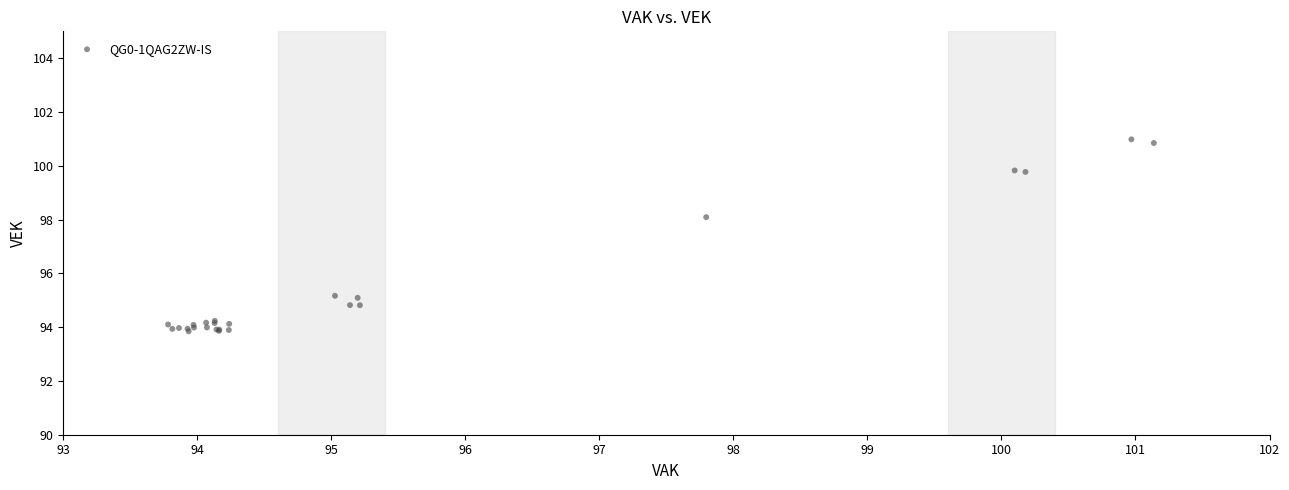

What Y value in the scatter plot is closest to 97?

98.1